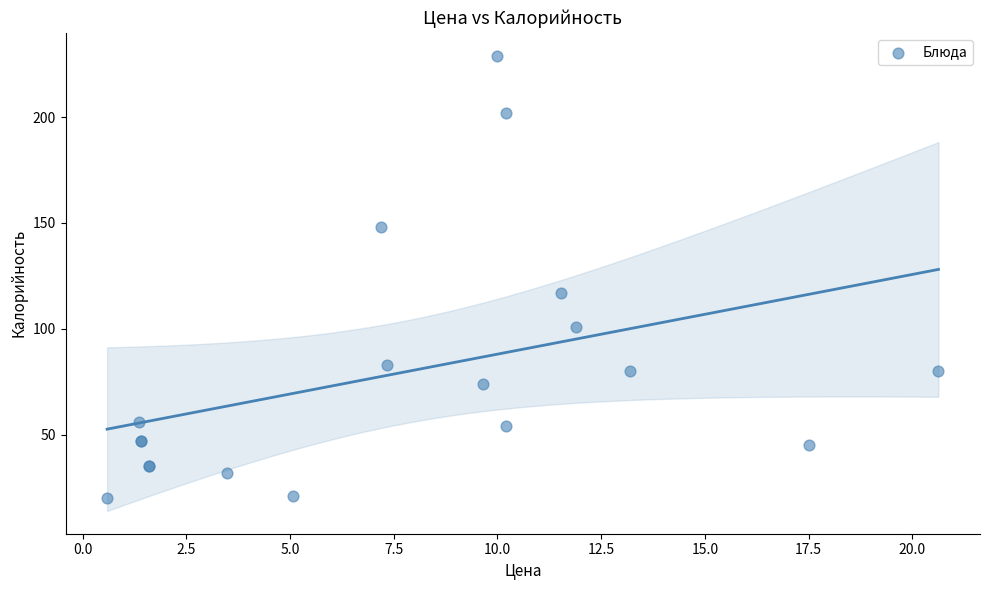

What Y value in the scatter plot is closest to 124?

117